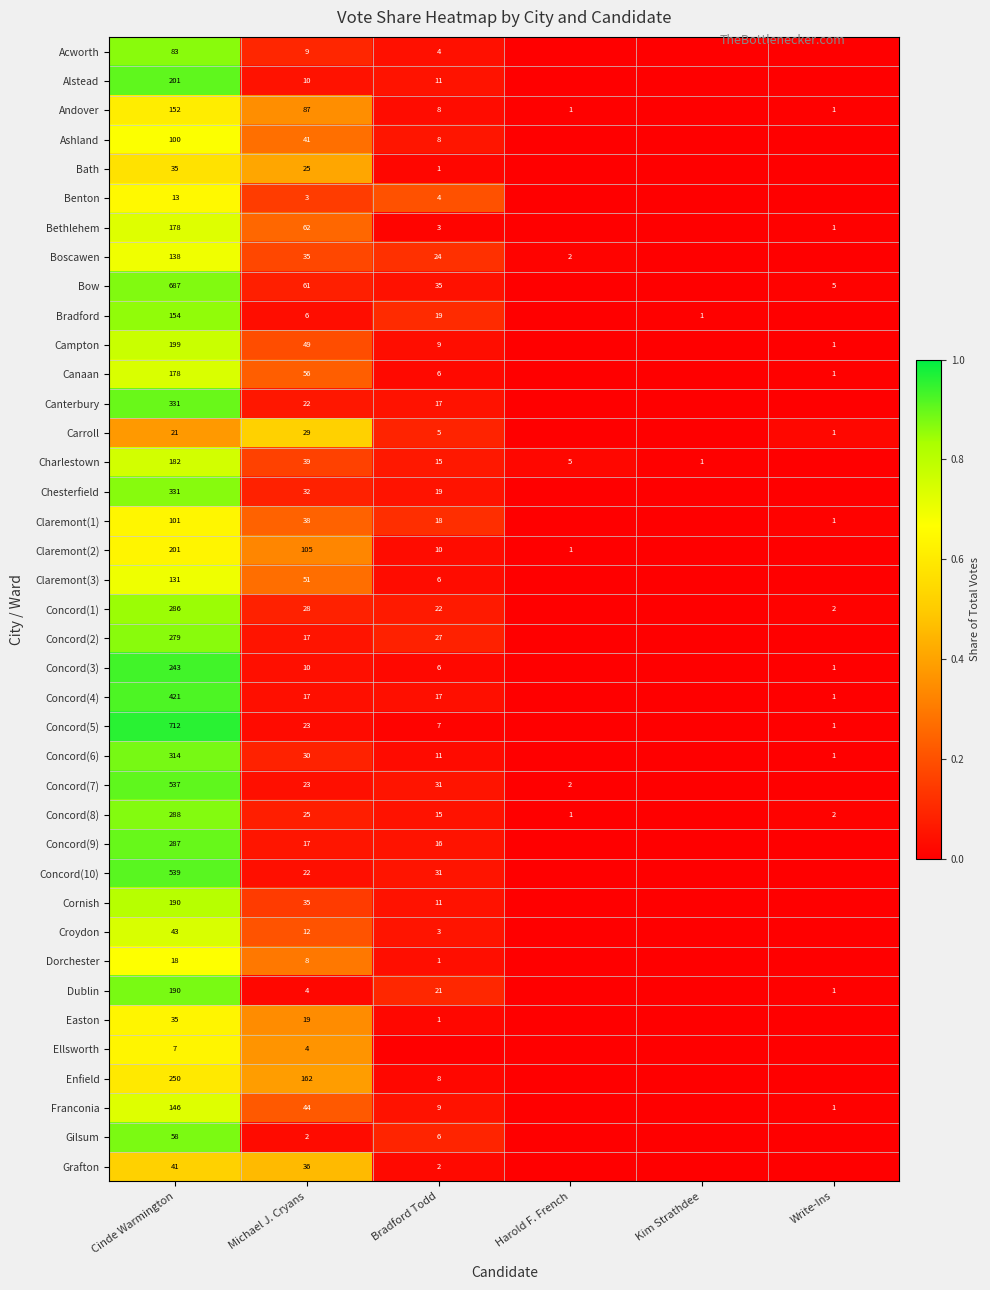

Between Cinde Warmington and Michael J. Cryans, which series saw the biggest shift?

Concord(5)